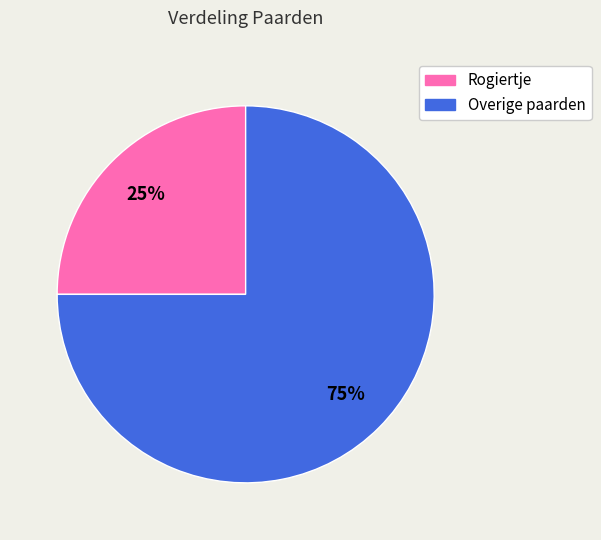

Is there any slice that represents more than half of the pie?

Yes